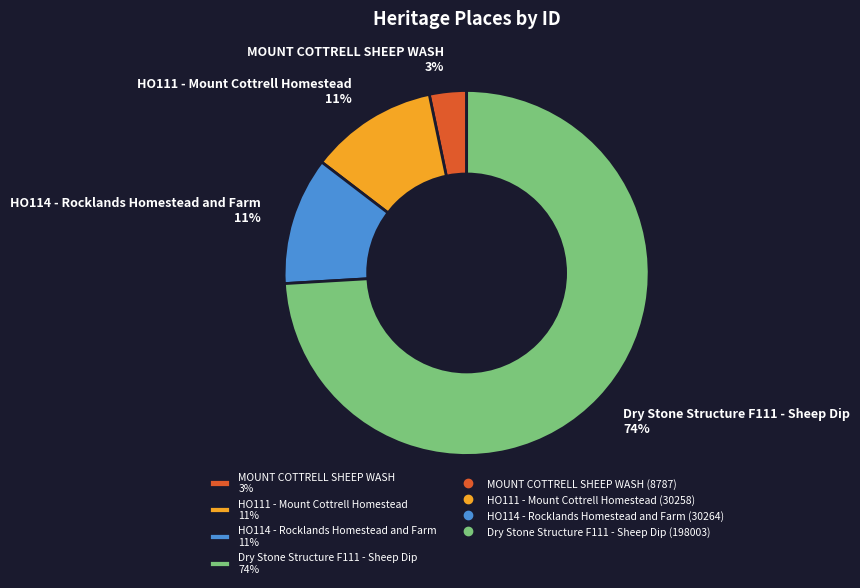

Count the number of slices in the pie.

4